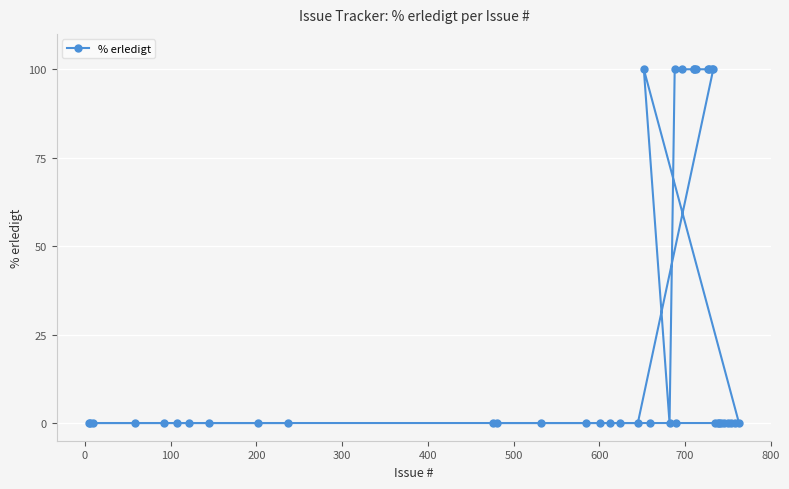

What is the sum of all values?

1000